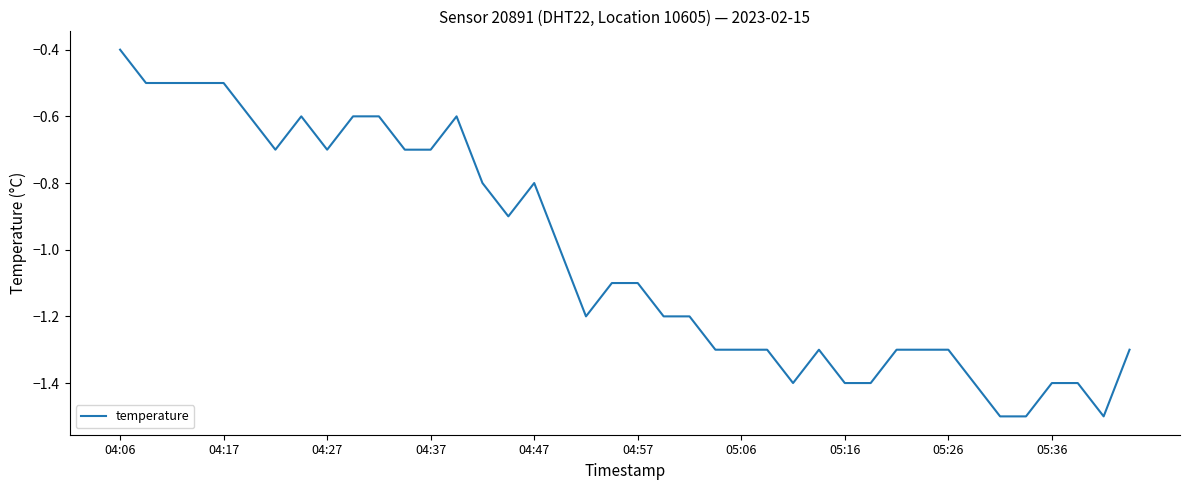

What is the difference between the maximum and minimum values?

1.1